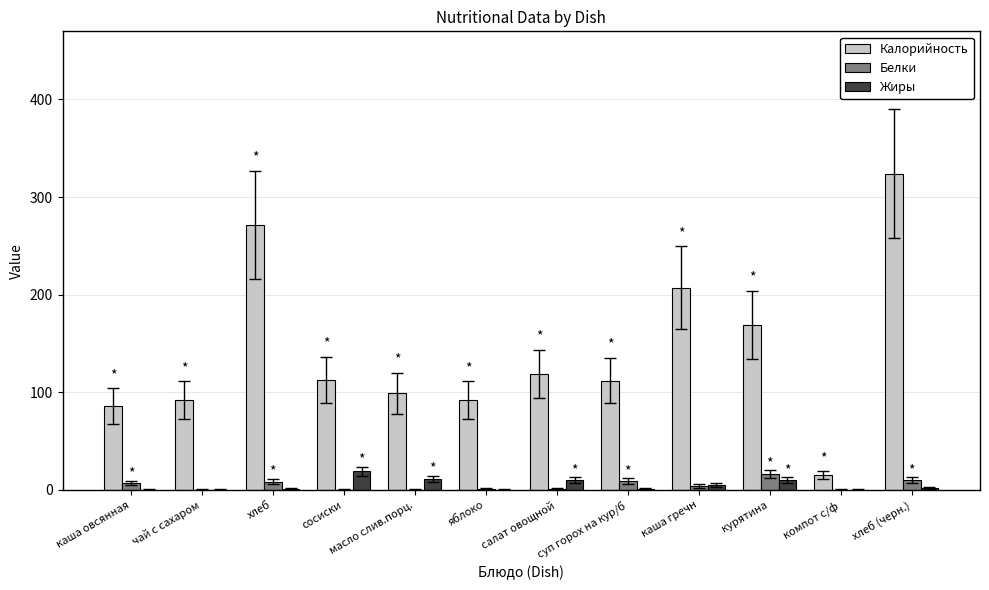

How many distinct data groups are displayed?

3